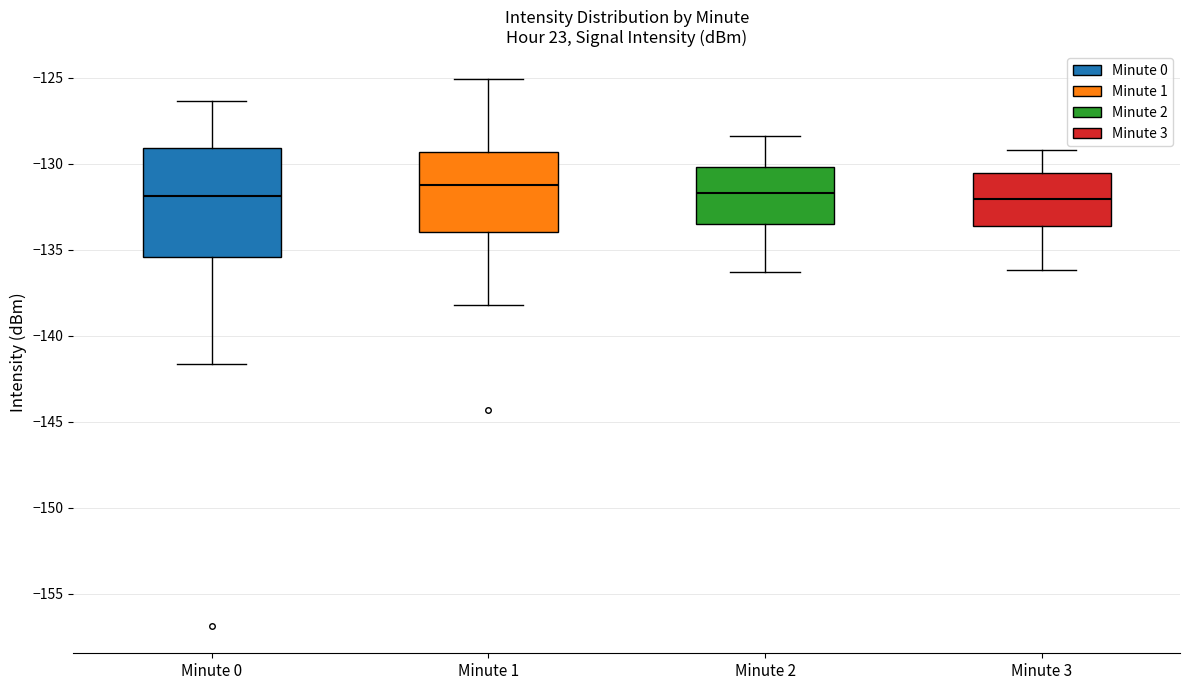

Reading left to right, read every box against the y-axis: the position of its median line, the range the box covers, and the ends of its whiskers. The values are not printed on the chart, so give them approximately, as read against the axis.

Minute 0: median -132.0, box -135.5 to -129.0, whiskers -141.5 to -126.5
Minute 1: median -131.0, box -134.0 to -129.5, whiskers -138.0 to -125.0
Minute 2: median -131.5, box -133.5 to -130.0, whiskers -136.5 to -128.5
Minute 3: median -132.0, box -133.5 to -130.5, whiskers -136.0 to -129.0